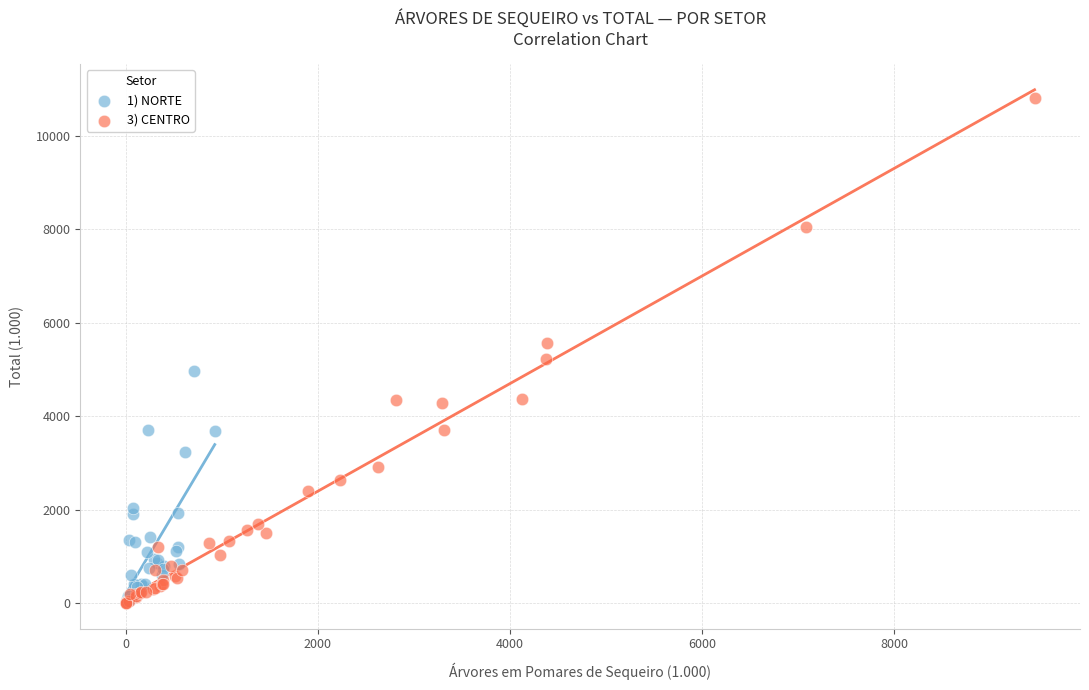

Which series has the widest spread of Y values?

3) CENTRO